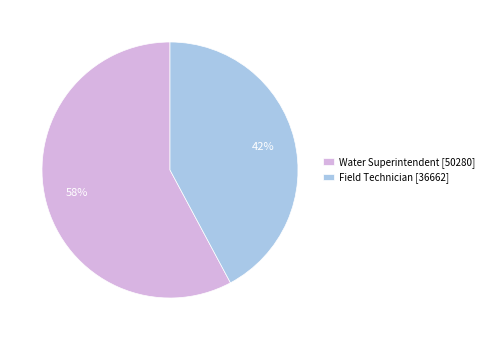

Do Water Superintendent [50280] and Field Technician [36662] together represent more than half of the pie?

Yes